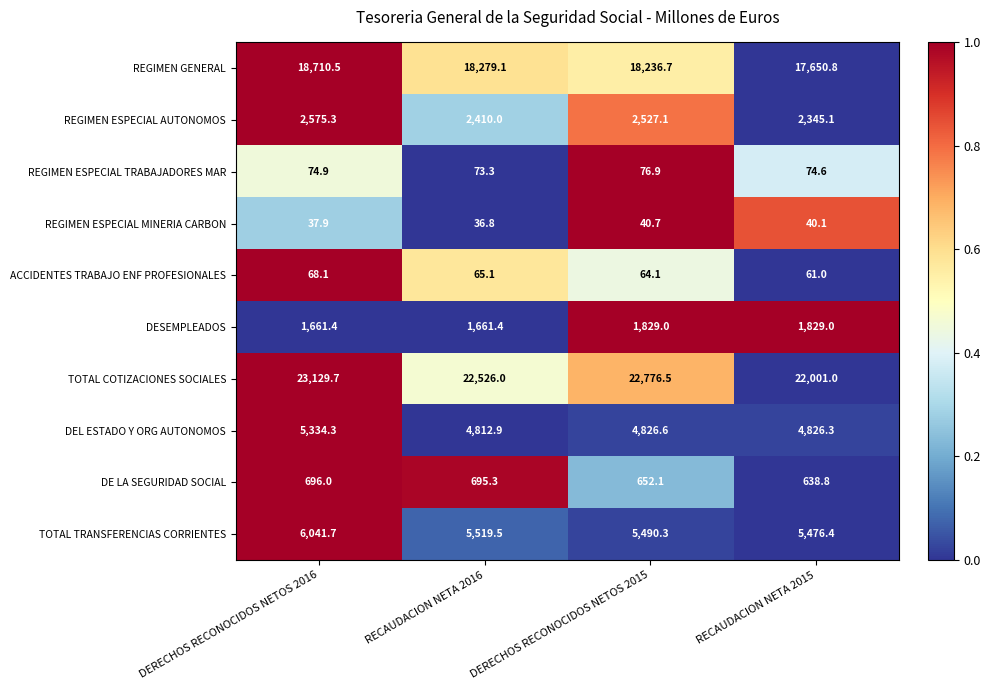

Which series has the largest range (max minus min)?

TOTAL COTIZACIONES SOCIALES